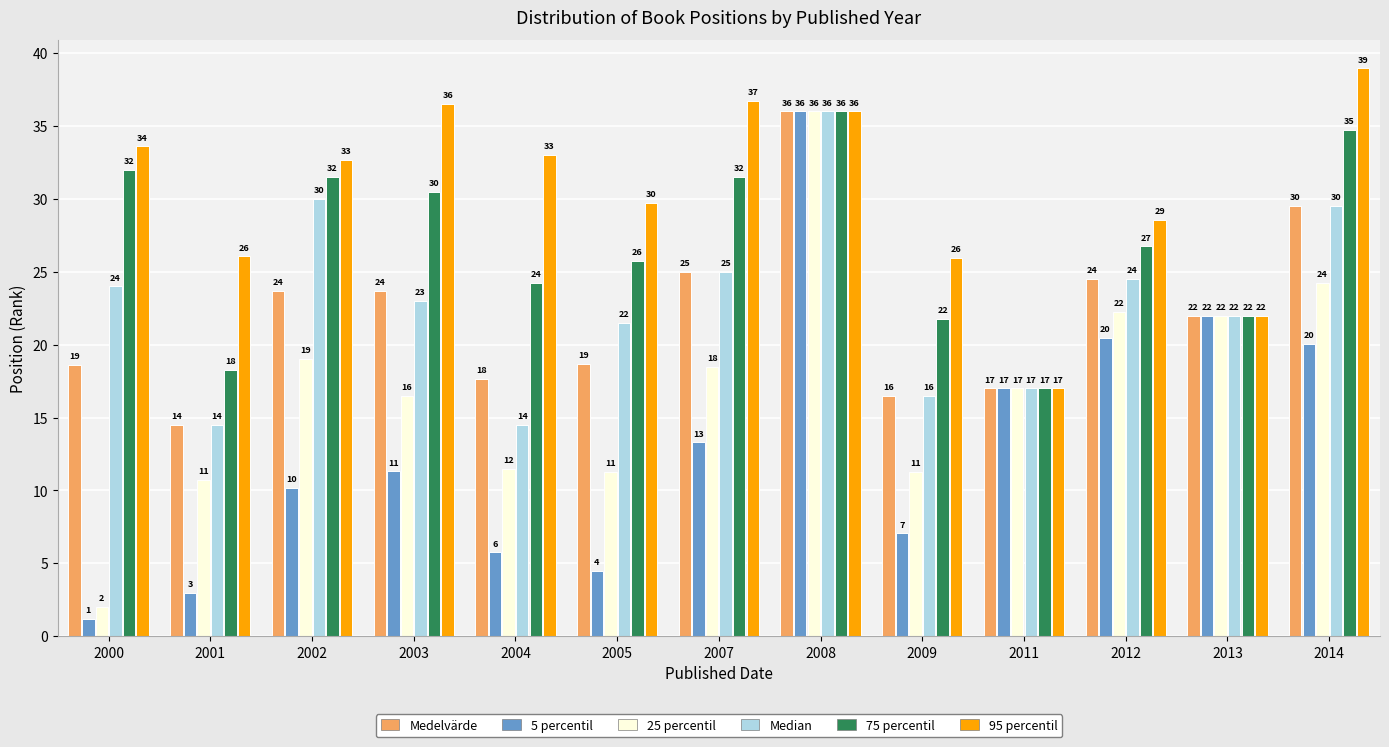

Which series has the largest total across all categories?

95 percentil